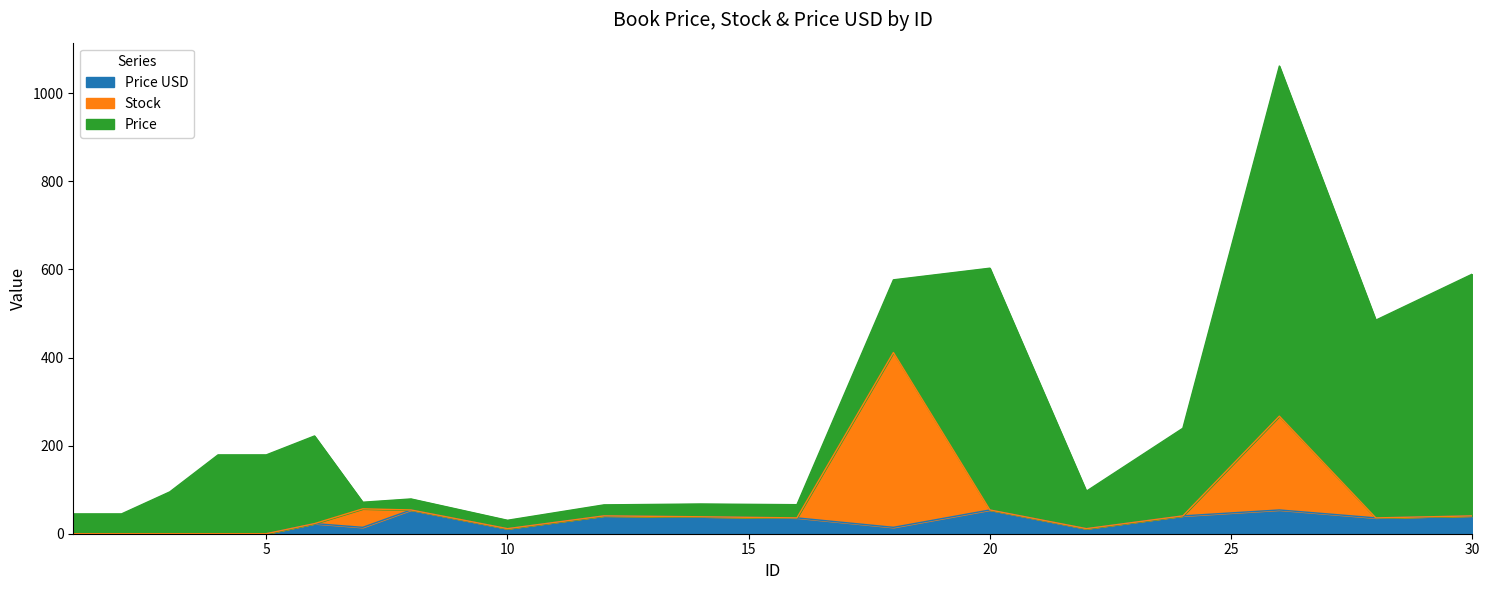

What are all the series names shown in the legend?

Price USD, Stock, Price